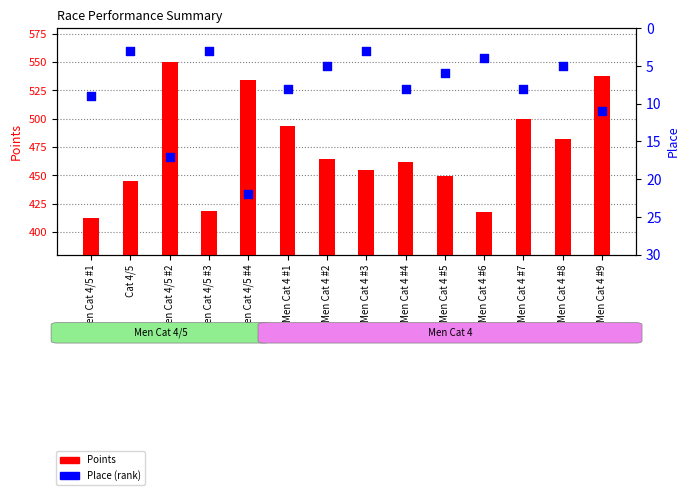

Which series reaches the maximum Y coordinate?

Points